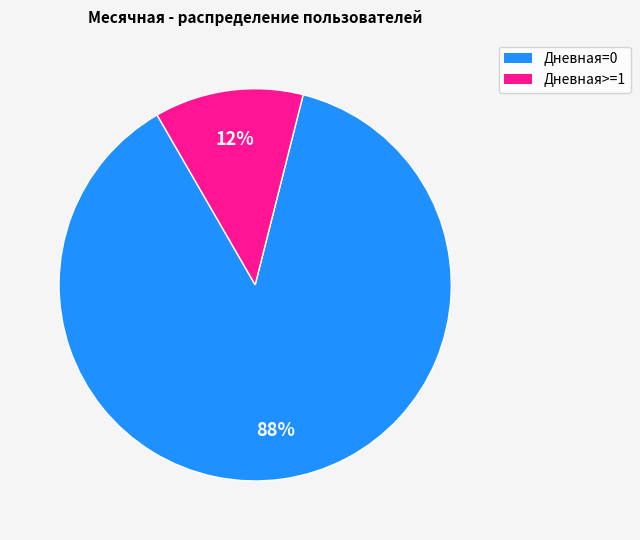

To the nearest percent, what is the average slice percentage?

50%